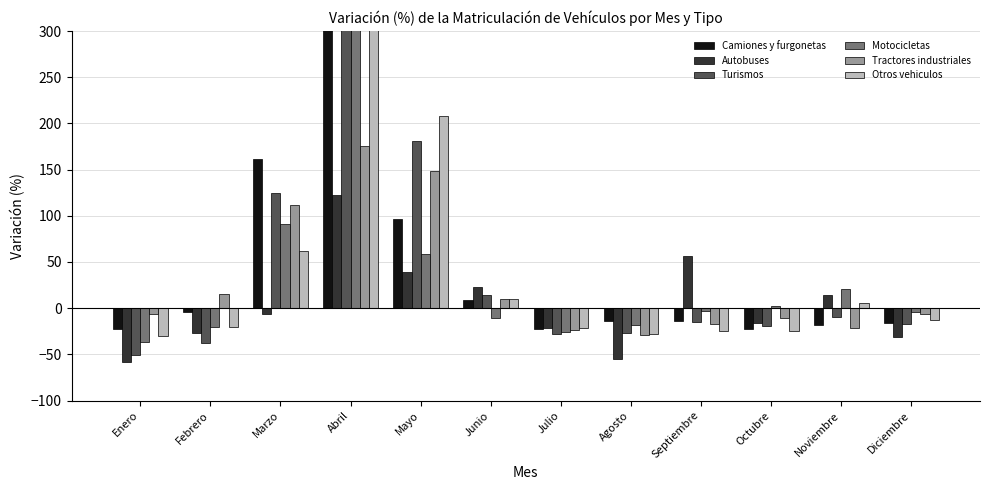

Which series has the largest total across all categories?

Otros vehiculos